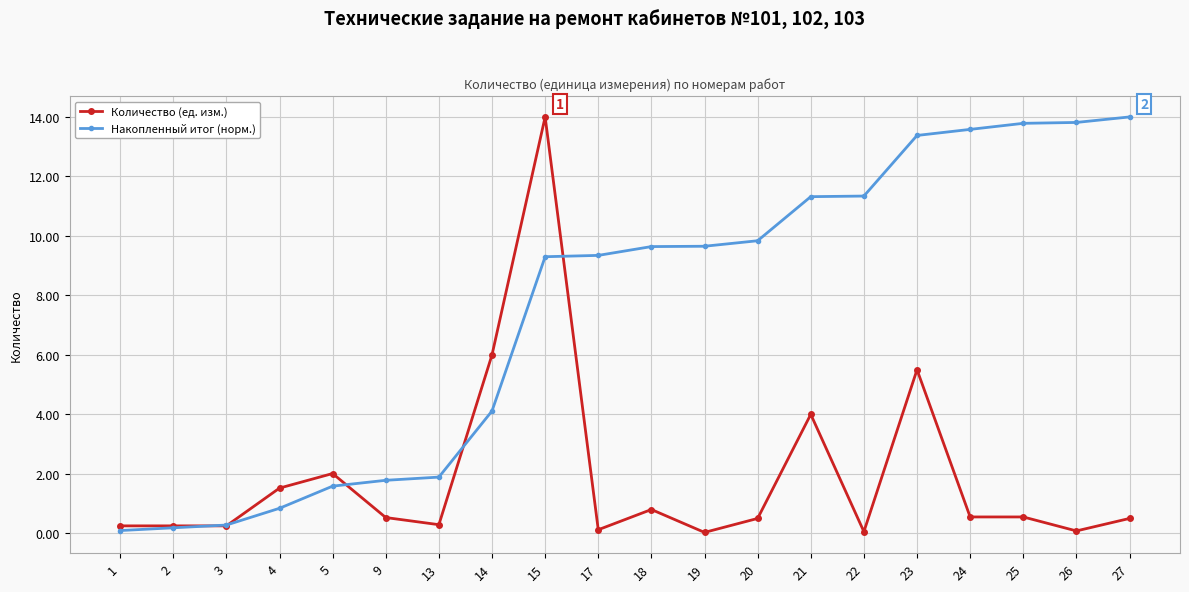

List the series in order of their overall mean, lowest first.

Количество (ед. изм.), Накопленный итог (норм.)